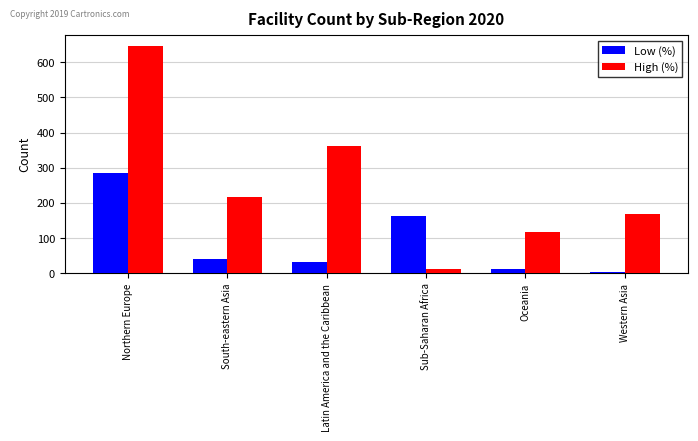

Are the bars horizontal?

No